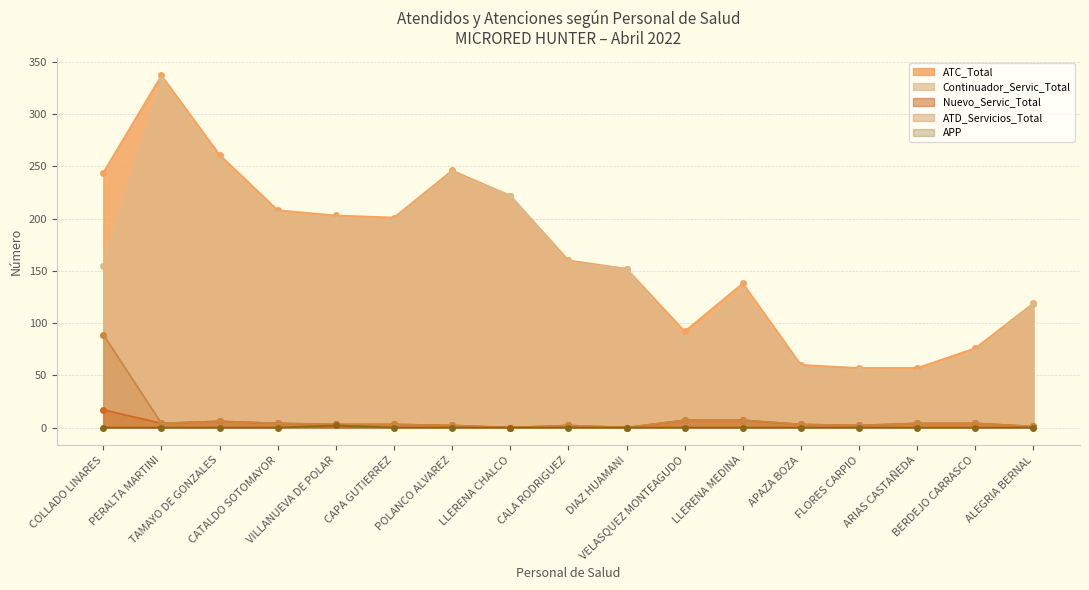

How many interior local valleys does the Nuevo_Servic_Total series have?

4